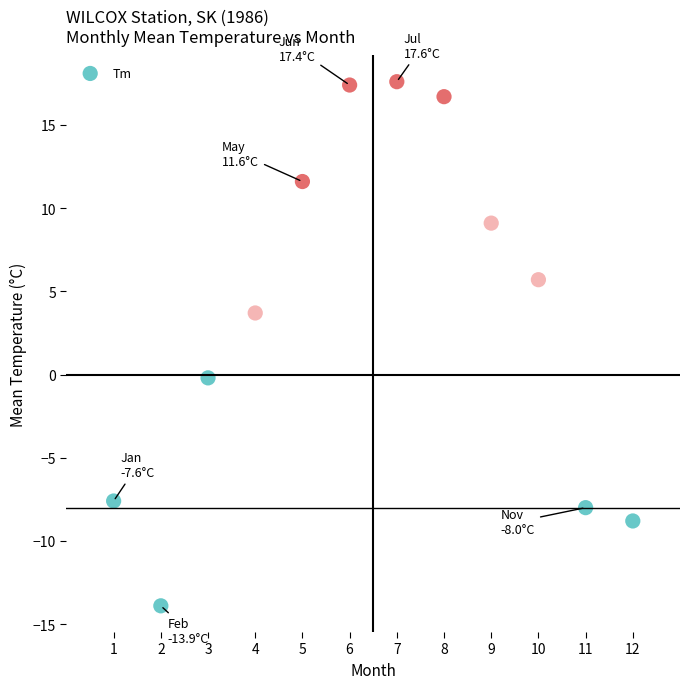

What is the range of Y values (max minus min)?

31.5